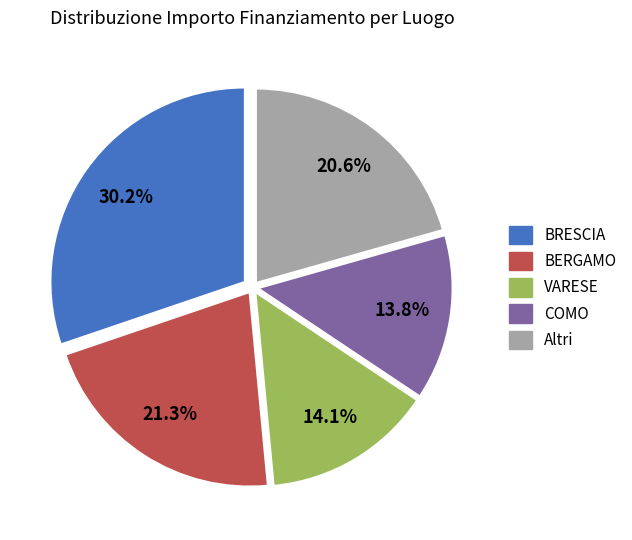

Which category has the biggest portion of the pie?

BRESCIA